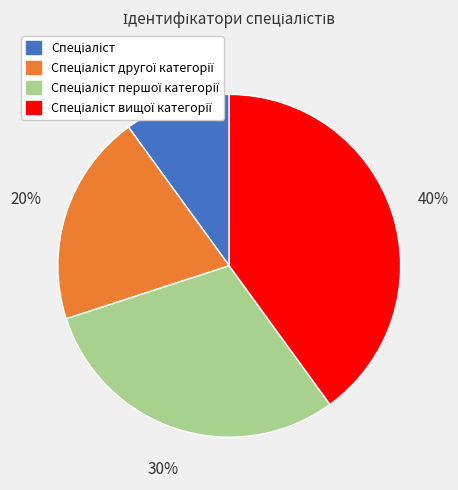

How many segments does this pie chart have?

4